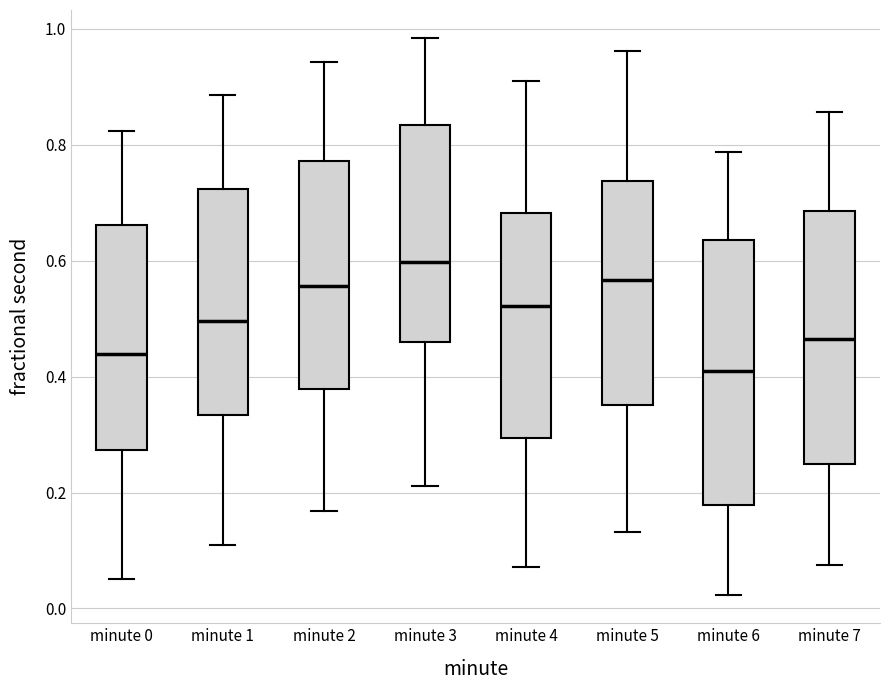

Which box is the tallest, from its lower edge to its upper edge?

minute 6